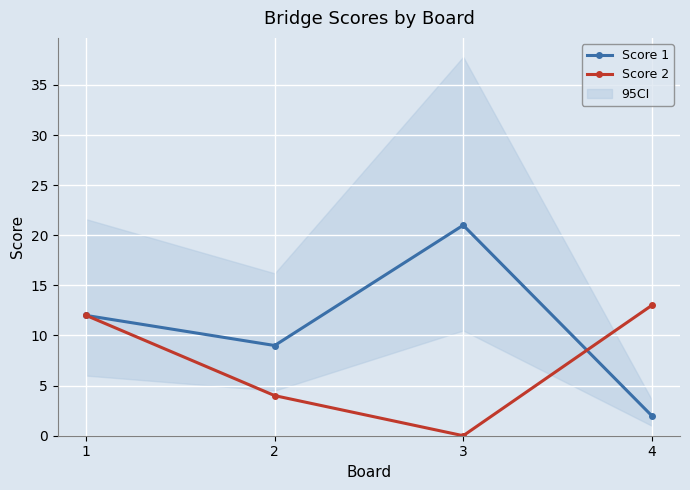

At 4, list the series in order from smallest to largest.

Score 1, Score 2